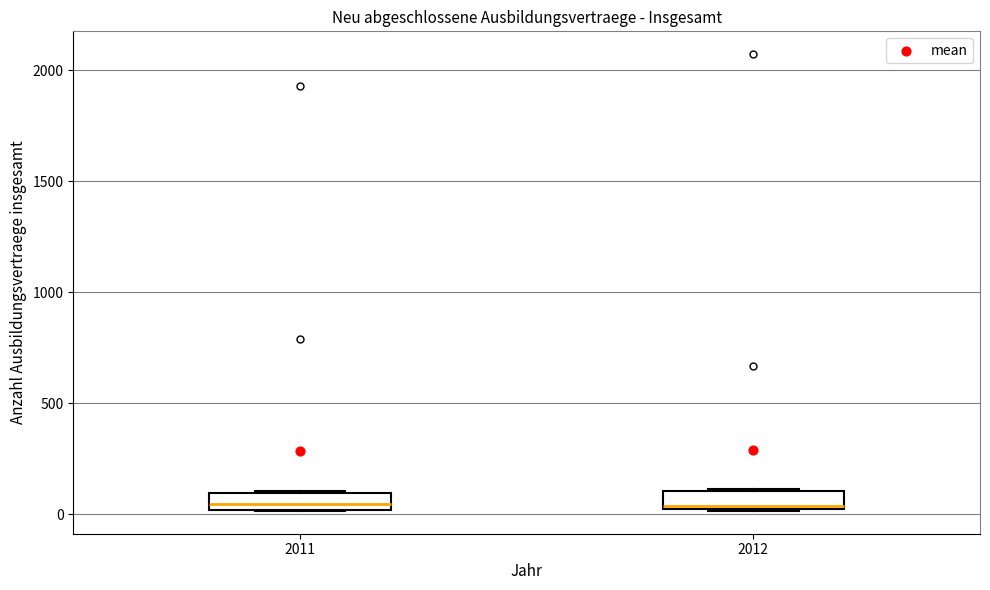

Reading left to right, transcribe this box plot: for each box, give where its median line is, the range the box spans, and where its two whiskers end, as read against the y-axis. The values are not printed on the chart, so give them approximately, as read against the axis.

2011: median 50, box 0 to 100, whiskers 0 to 100
2012: median 50, box 50 to 100, whiskers 0 to 100